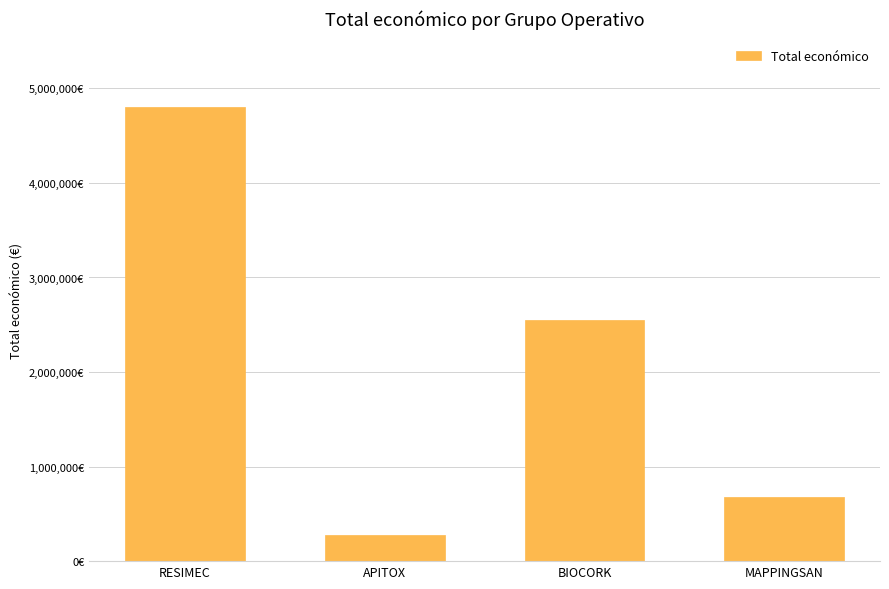

Reading right to left, what are all the values shown in this chart?

MAPPINGSAN=677425	BIOCORK=2546283	APITOX=271552	RESIMEC=4805923